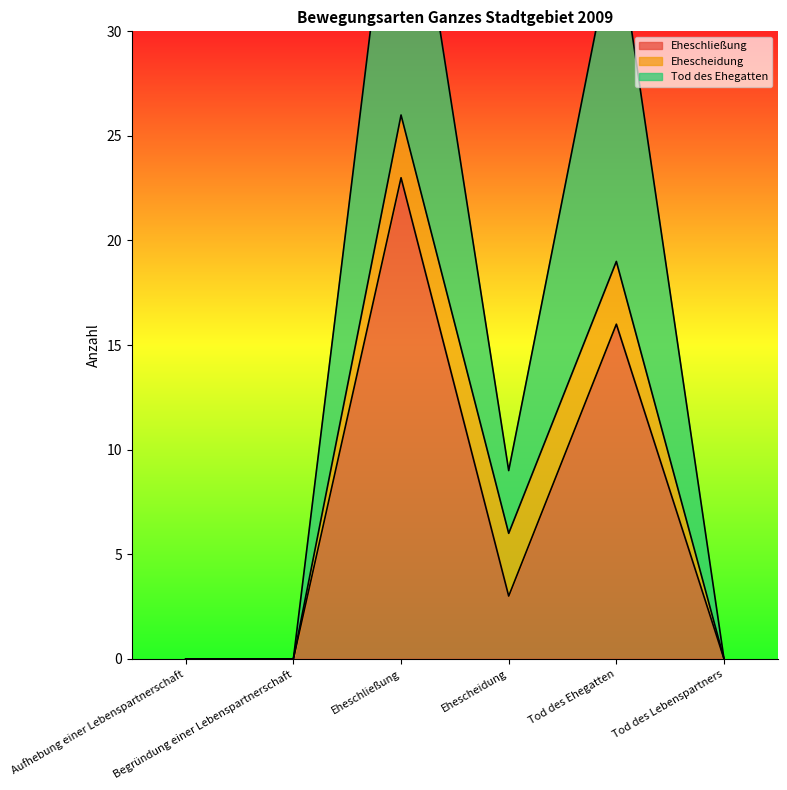

True or false: Tod des Ehegatten and Eheschließung cross at least once.

False